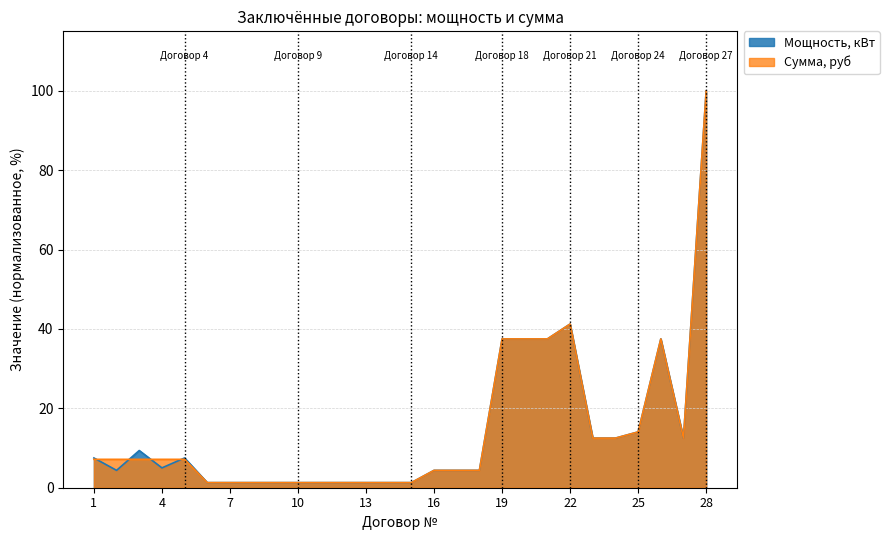

At 11, list the series in order from smallest to largest.

Мощность, кВт, Сумма, руб